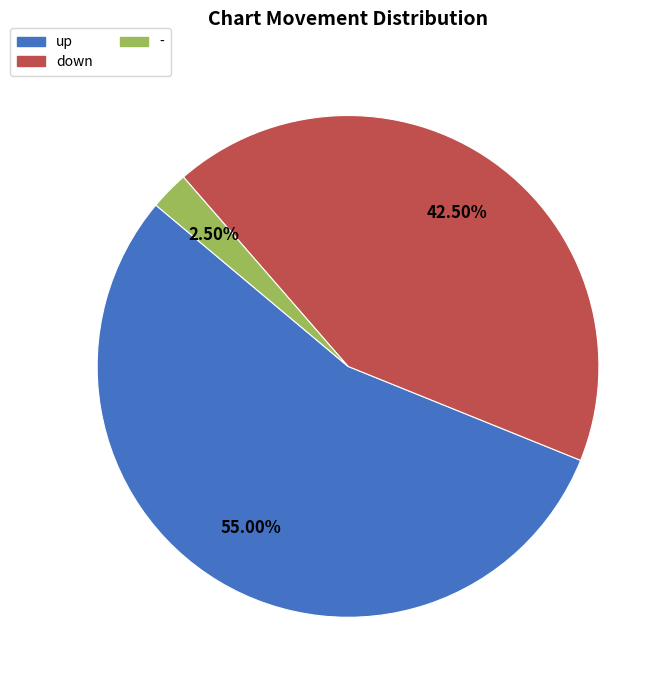

Which category has the biggest portion of the pie?

up